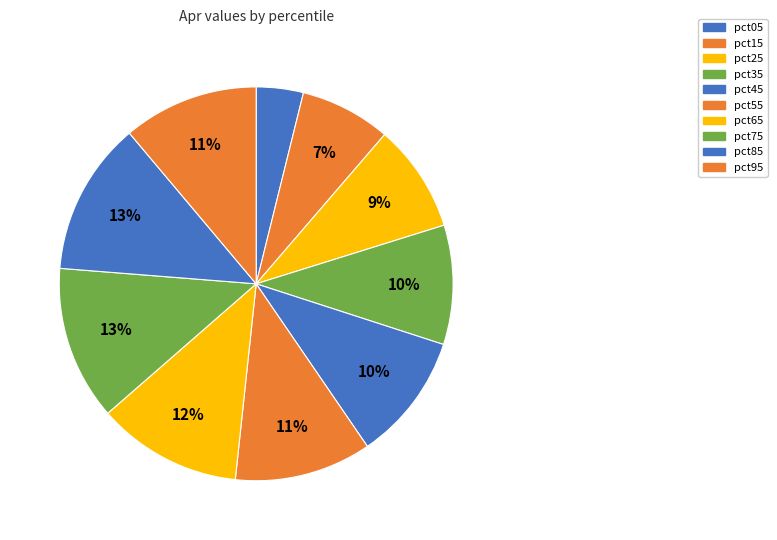

What percentage is the pct85 slice, to the nearest percent?

13%